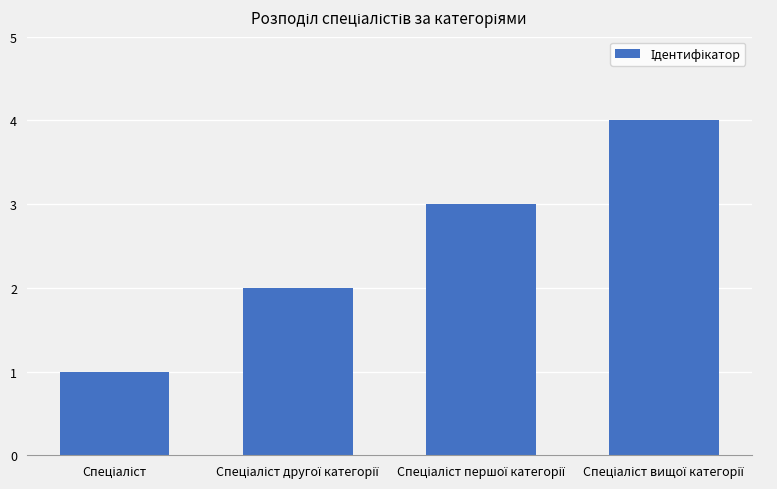

What is the greatest value displayed?

4